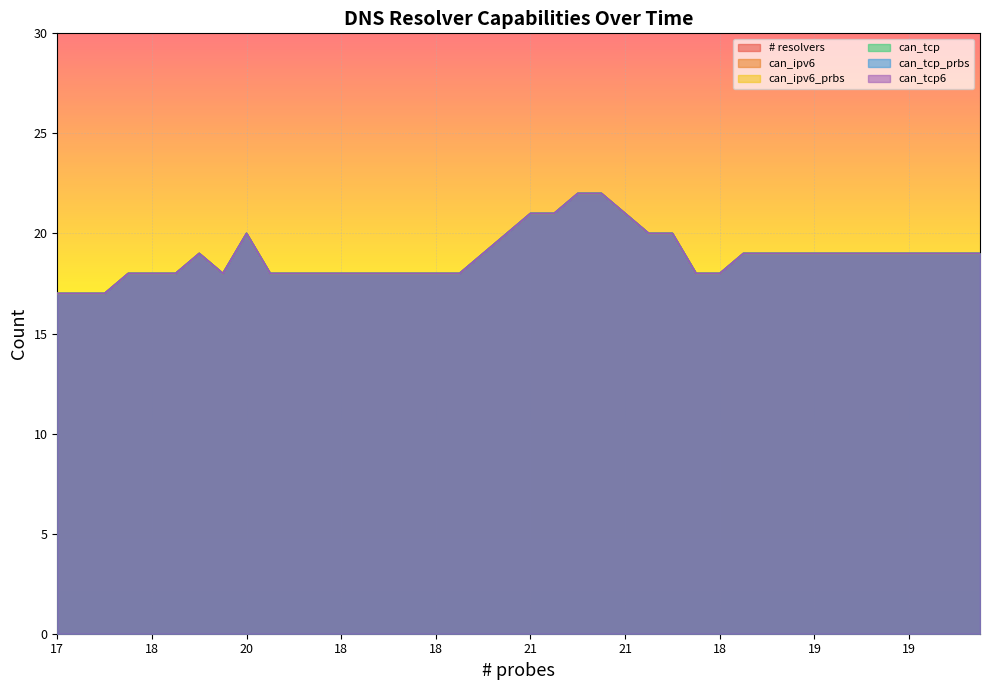

Rank the series by their maximum value, from highest to lowest.

# resolvers, can_ipv6, can_ipv6_prbs, can_tcp, can_tcp_prbs, can_tcp6